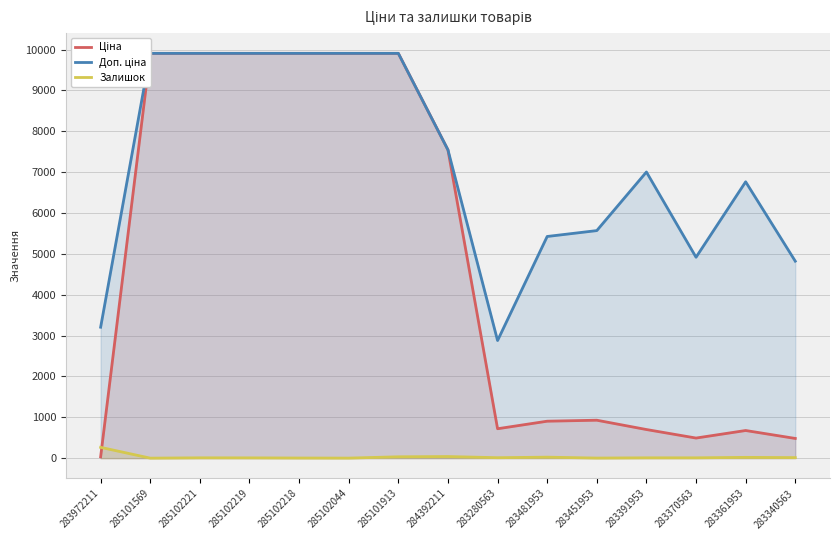

Between 284392211 and 283481953, which series saw the biggest shift?

Ціна